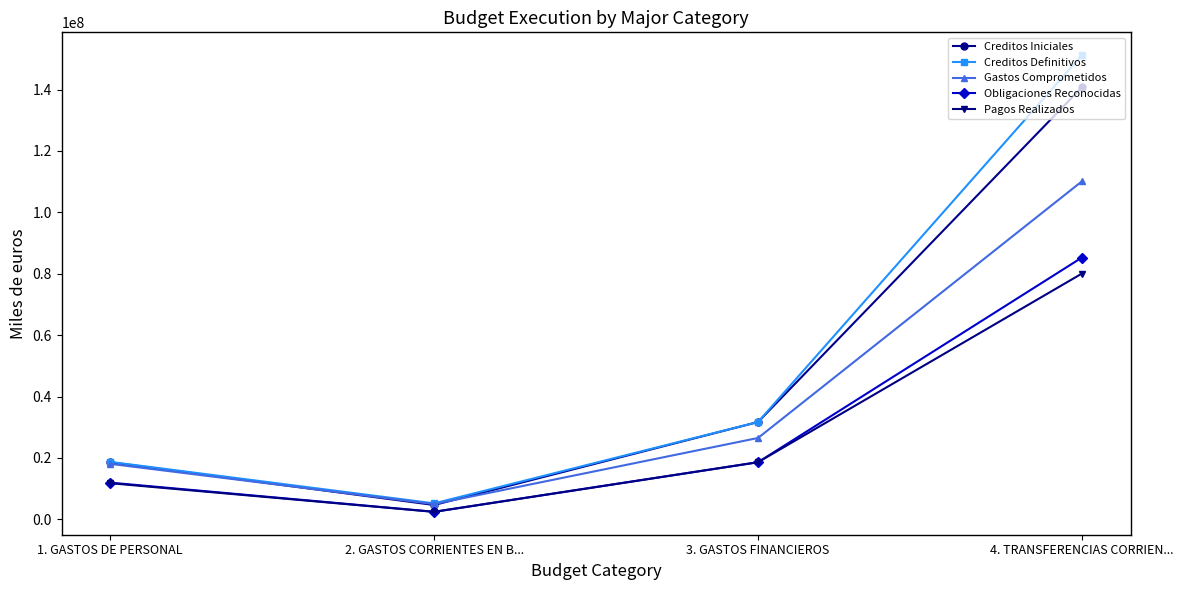

How many distinct data groups are displayed?

5